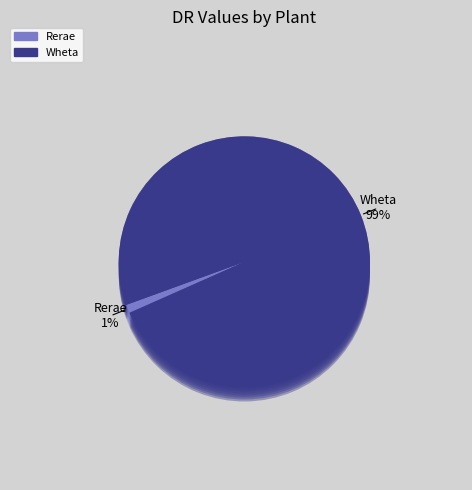

Which slice represents more than half of the pie?

Wheta